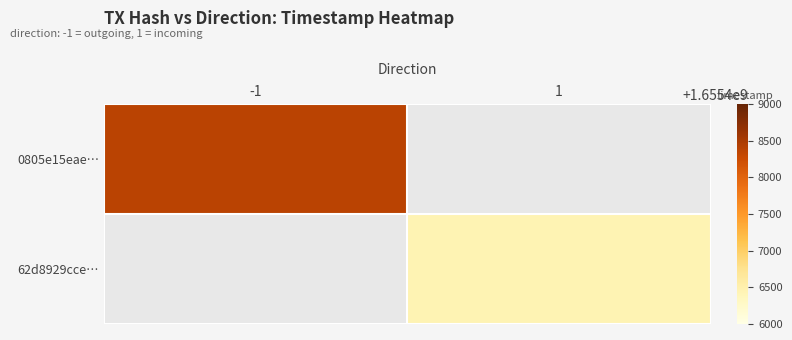

Is it true that 62d8929cce… equals 2277688854.1 at 1?

False